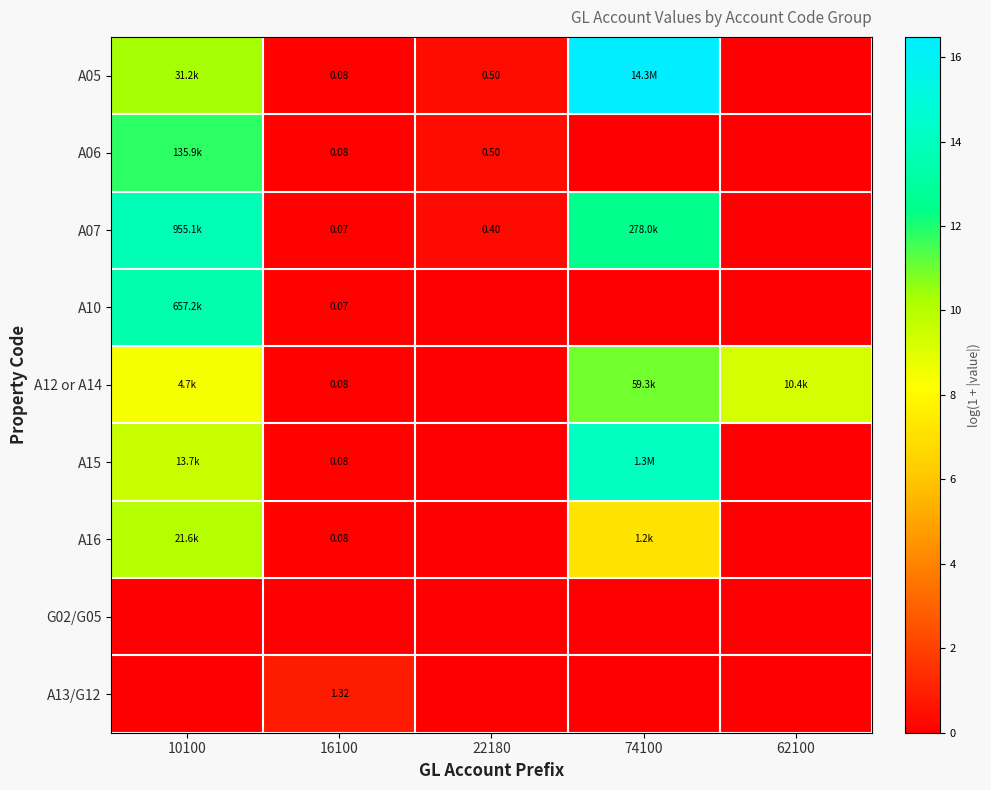

What is the average value of the A12 or A14 series?

5.8